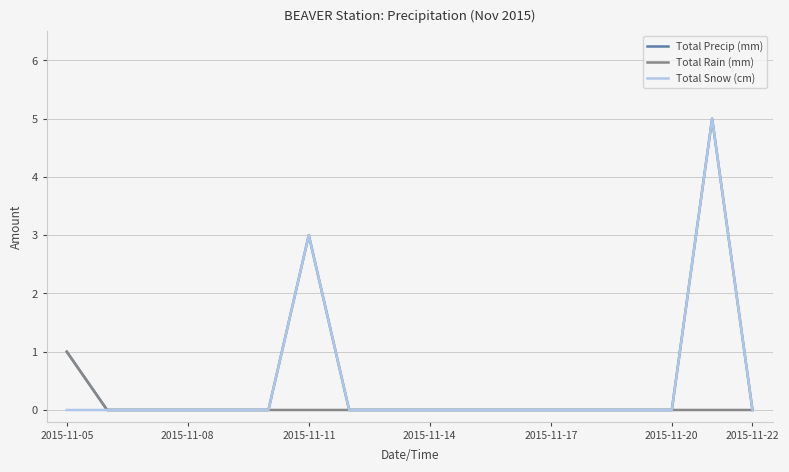

What is the sum of all Total Rain (mm) values?

1